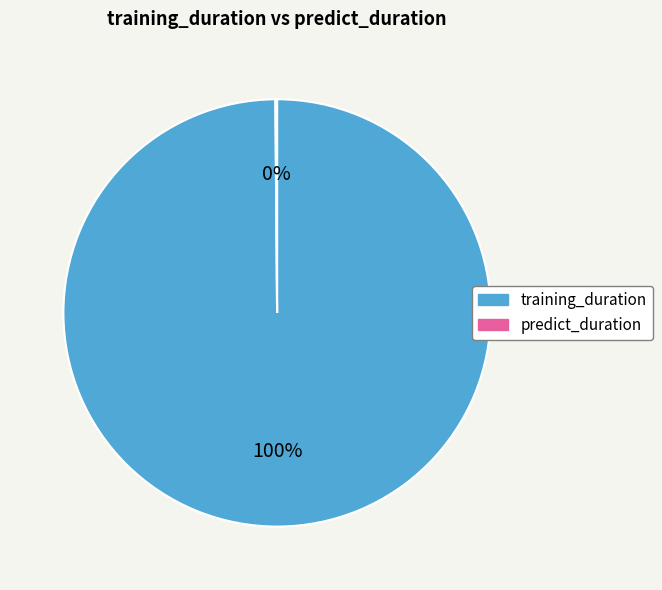

Is there a majority slice in this chart?

Yes